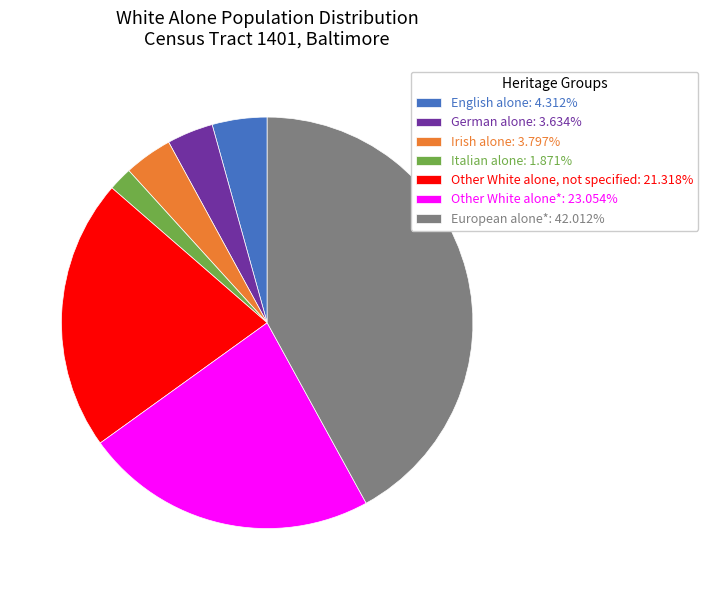

True or false: German alone accounts for 4% of the total.

True